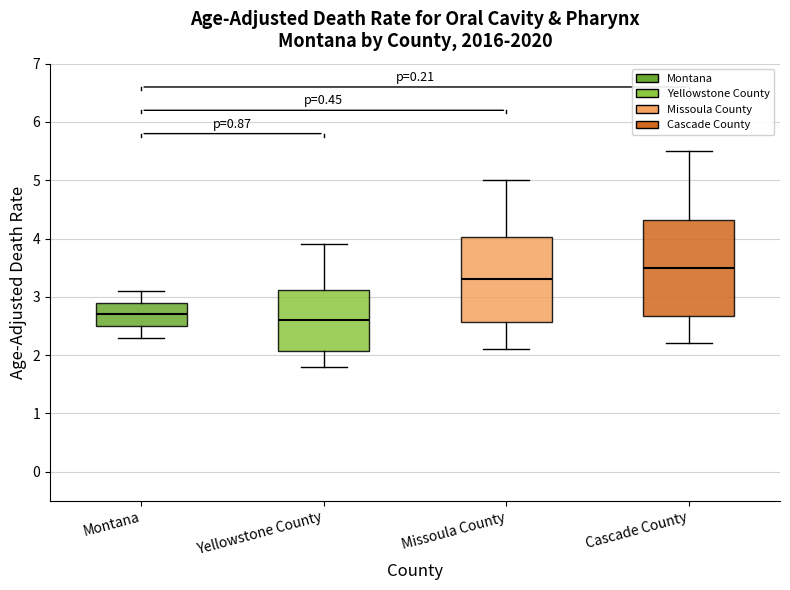

Which box's median line is the lowest?

Yellowstone County